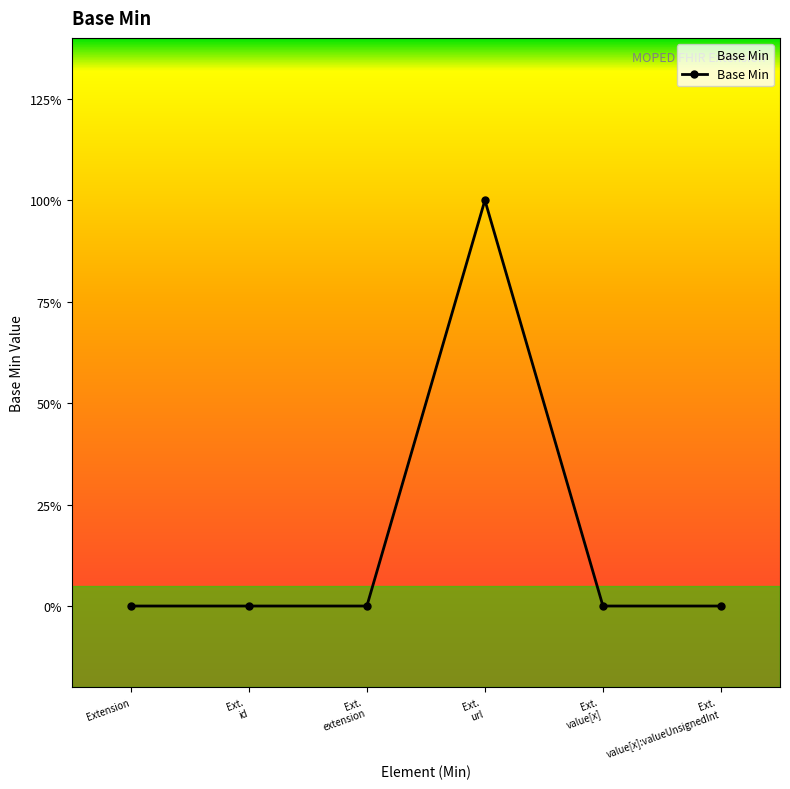

Does the chart have visible grid lines?

No